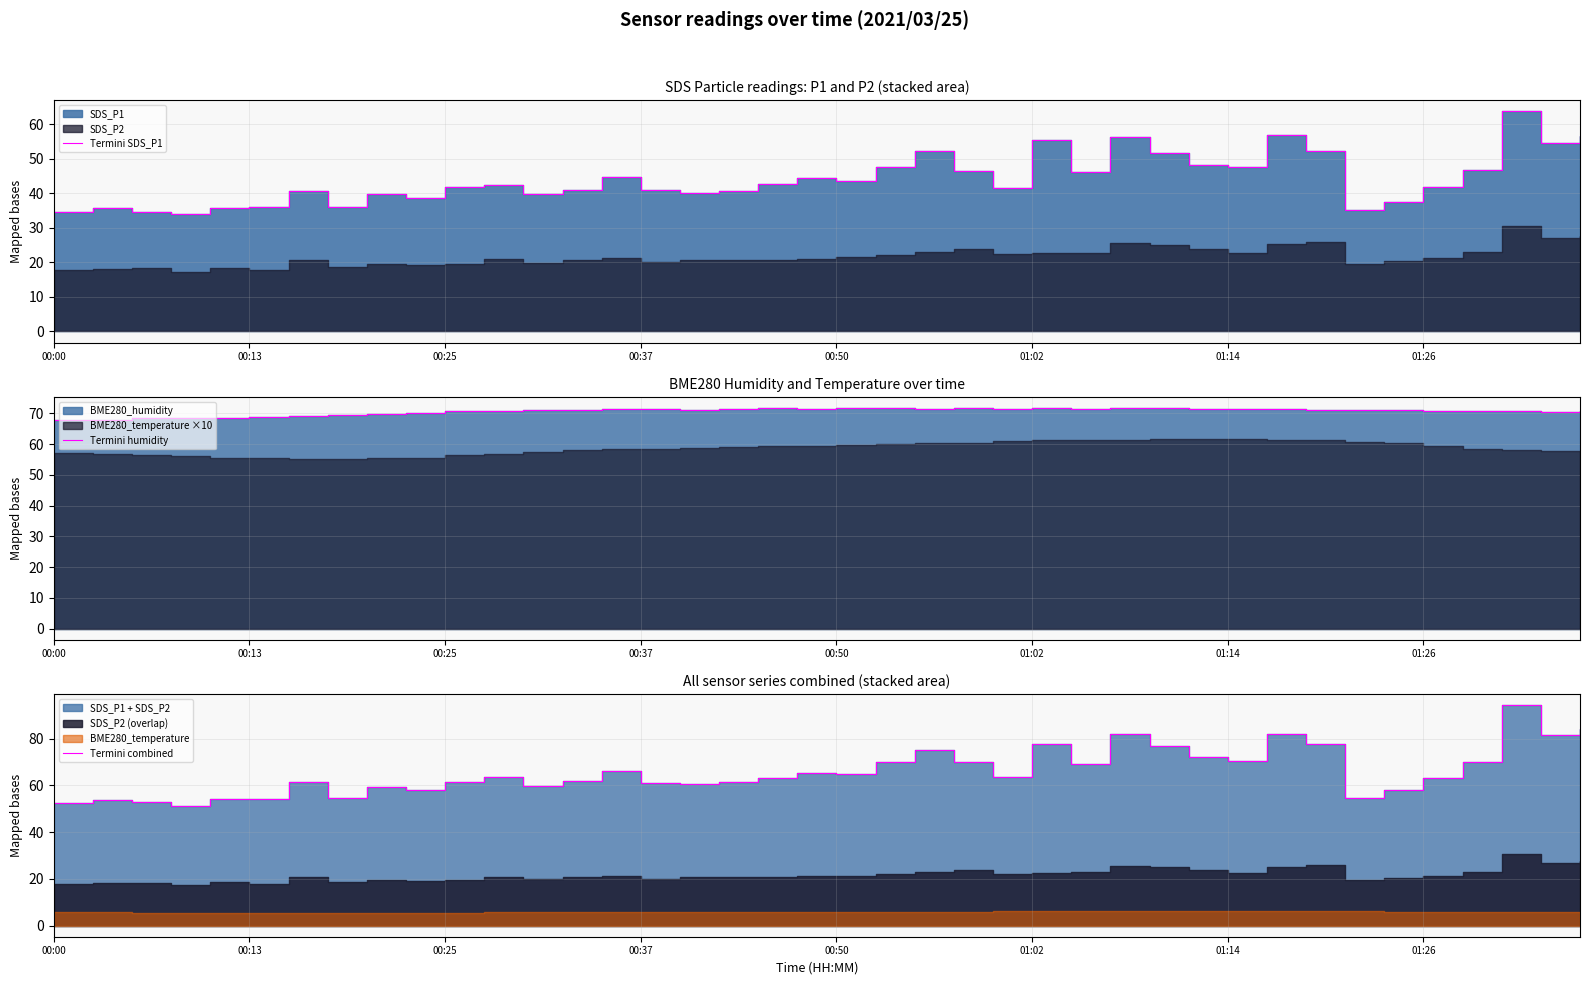

Rank the series by their maximum value, from lowest to highest.

Termini SDS_P1, Termini humidity, Termini combined